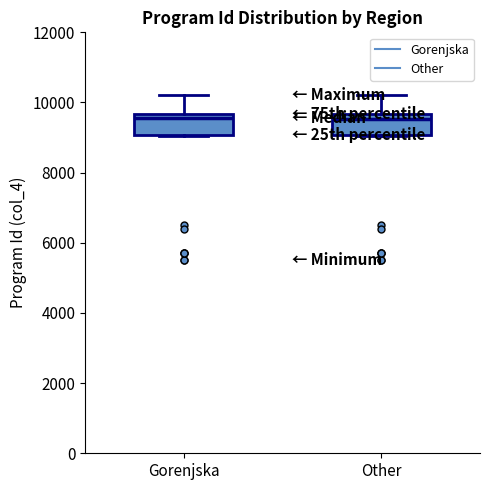

Reading left to right, transcribe this box plot: for each box, give where its median line is, the range the box spans, and where its two whiskers end, as read against the y-axis. The values are not printed on the chart, so give them approximately, as read against the axis.

Gorenjska: median 9600 (just below the box's upper edge), box 9000 to 9600, whiskers 9000 to 10200
Other: median 9600 (just below the box's upper edge), box 9000 to 9600, whiskers 9000 to 10200